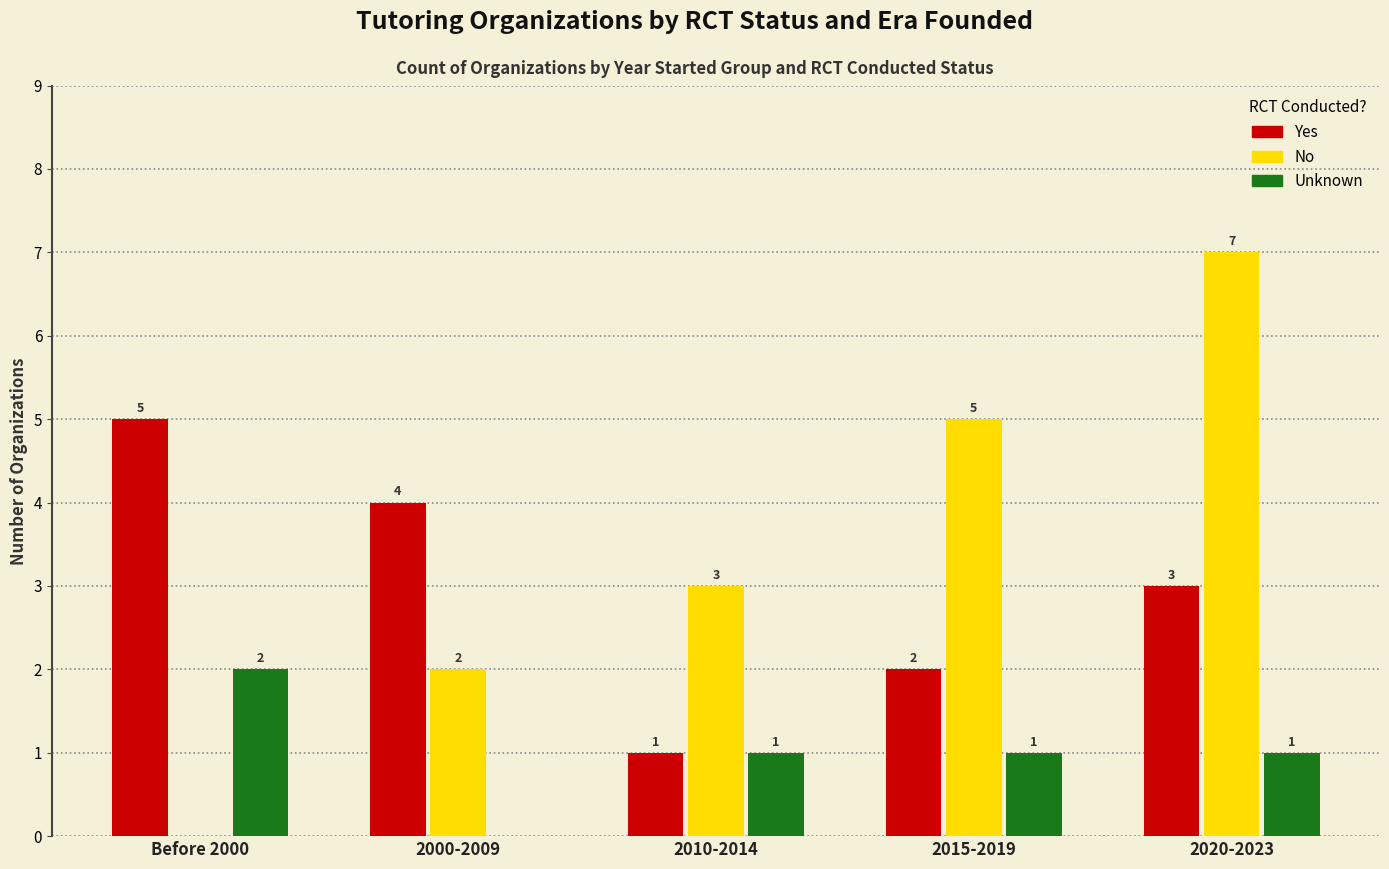

Which series has the largest total across all categories?

No